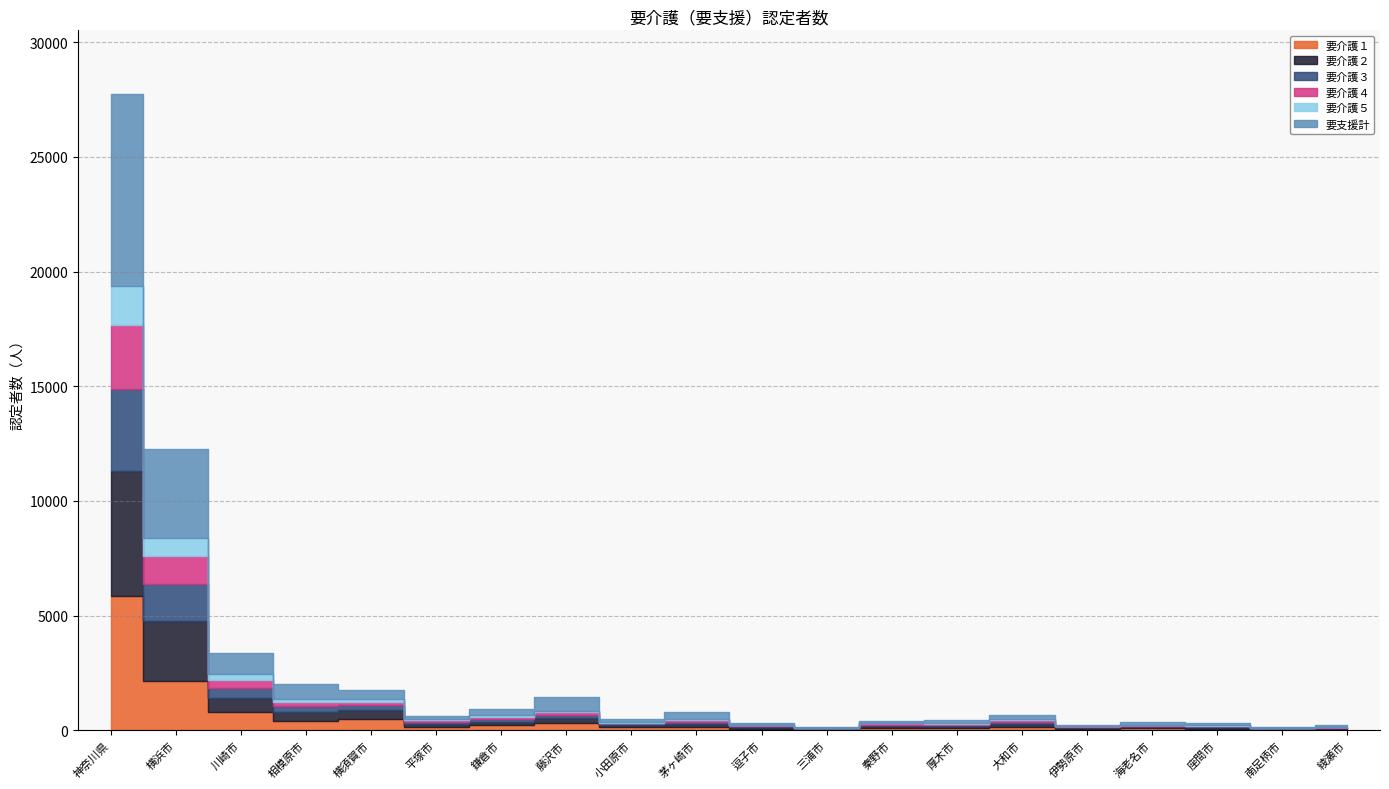

Reading left to right, list all the values displayed in this chart.

要介護１: 神奈川県=5860	横浜市=2150	川崎市=814	相模原市=398	横須賀市=513	平塚市=154	鎌倉市=212	藤沢市=330	小田原市=154	茅ヶ崎市=167	逗子市=68	三浦市=36	秦野市=91	厚木市=88	大和市=155	伊勢原市=75	海老名市=102	座間市=71	南足柄市=30	綾瀬市=53
要介護２: 神奈川県=5461	横浜市=2614	川崎市=606	相模原市=387	横須賀市=354	平塚市=126	鎌倉市=171	藤沢市=195	小田原市=84	茅ヶ崎市=112	逗子市=63	三浦市=27	秦野市=98	厚木市=88	大和市=140	伊勢原市=50	海老名市=64	座間市=72	南足柄市=32	綾瀬市=40
要介護３: 神奈川県=3541	横浜市=1599	川崎市=421	相模原市=255	横須賀市=218	平塚市=95	鎌倉市=124	藤沢市=151	小田原市=60	茅ヶ崎市=97	逗子市=52	三浦市=22	秦野市=53	厚木市=66	大和市=87	伊勢原市=29	海老名市=42	座間市=32	南足柄市=19	綾瀬市=16
要介護４: 神奈川県=2809	横浜市=1242	川崎市=351	相模原市=213	横須賀市=165	平塚市=70	鎌倉市=86	藤沢市=109	小田原市=38	茅ヶ崎市=87	逗子市=37	三浦市=19	秦野市=57	厚木市=47	大和市=67	伊勢原市=21	海老名市=37	座間市=34	南足柄市=15	綾瀬市=23
要介護５: 神奈川県=1719	横浜市=761	川崎市=245	相模原市=130	横須賀市=107	平塚市=32	鎌倉市=59	藤沢市=71	小田原市=36	茅ヶ崎市=52	逗子市=24	三浦市=7	秦野市=23	厚木市=25	大和市=39	伊勢原市=9	海老名市=9	座間市=16	南足柄市=9	綾瀬市=14
要支援計: 神奈川県=8355	横浜市=3911	川崎市=916	相模原市=619	横須賀市=402	平塚市=152	鎌倉市=280	藤沢市=586	小田原市=113	茅ヶ崎市=275	逗子市=87	三浦市=34	秦野市=69	厚木市=120	大和市=176	伊勢原市=62	海老名市=130	座間市=101	南足柄市=29	綾瀬市=68